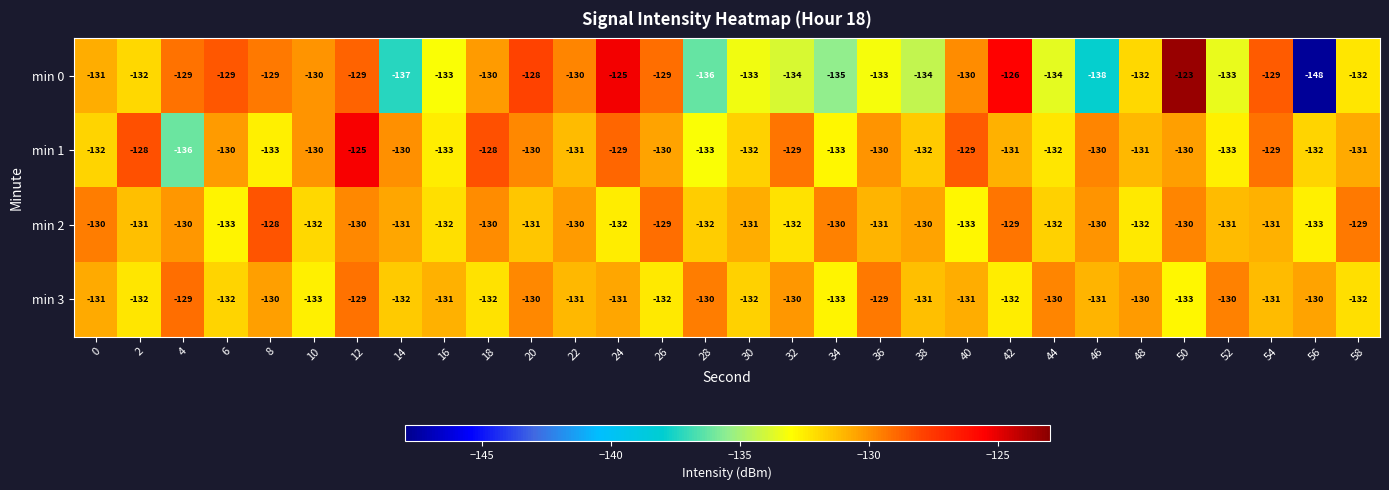

What is the sum of the min 2 values at 0 and 4?

-260